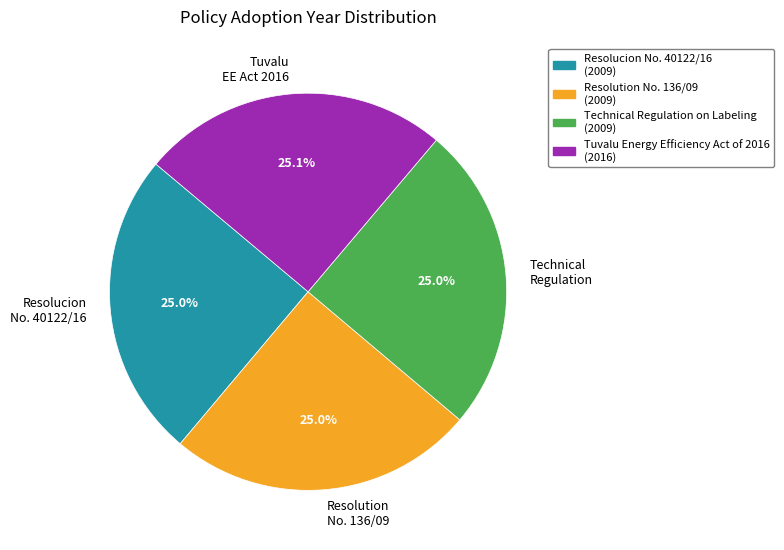

What is the ratio of the value at Tuvalu EE Act 2016 to the value at Resolucion No. 40122/16?

1.0